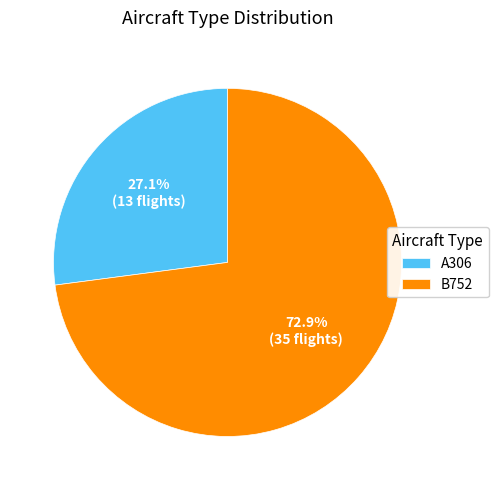

Approximately how many times larger is the value at A306 compared to B752?

0.4